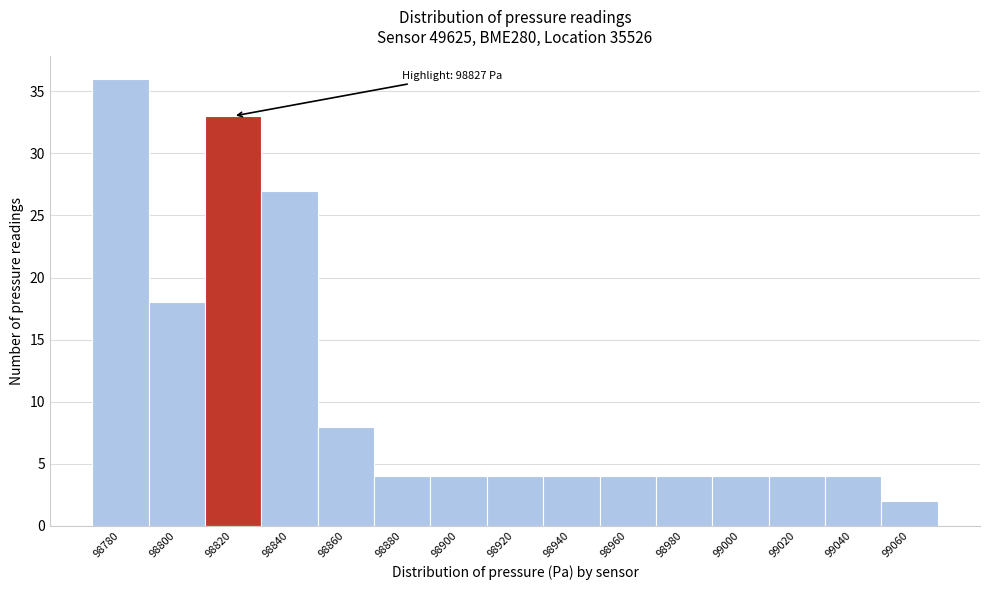

Reading right to left, list all the values displayed in this chart.

99060=2	99040=4	99020=4	99000=4	98980=4	98960=4	98940=4	98920=4	98900=4	98880=4	98860=8	98840=27	98820=33	98800=18	98780=36